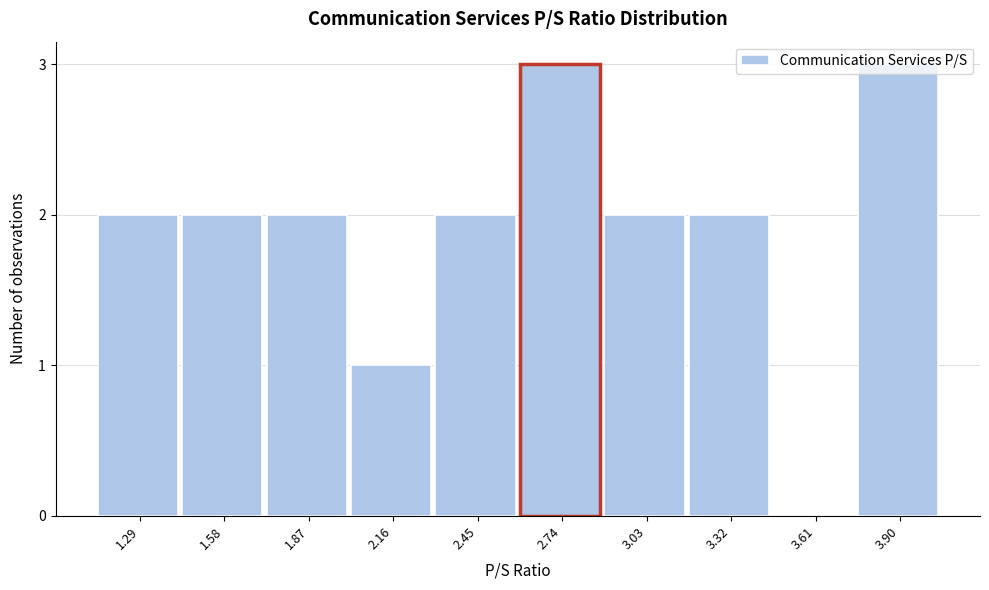

What is the maximum value shown in the chart?

3